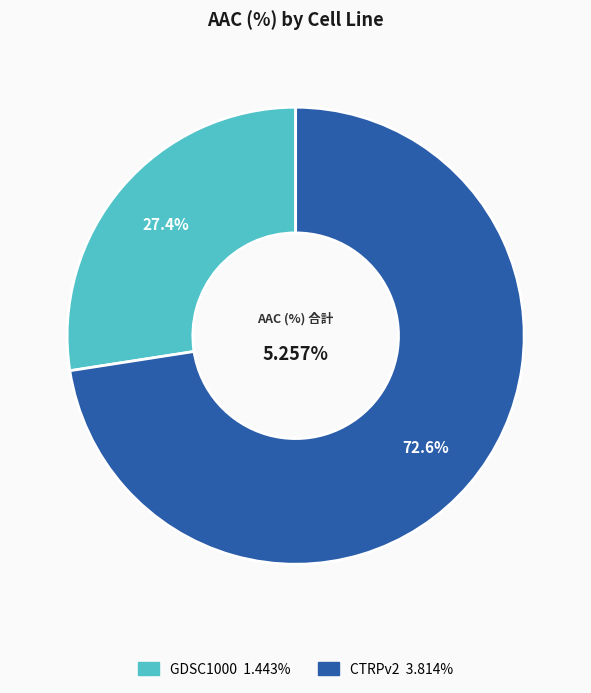

How much of the chart is everything except CTRPv2?

27.4%